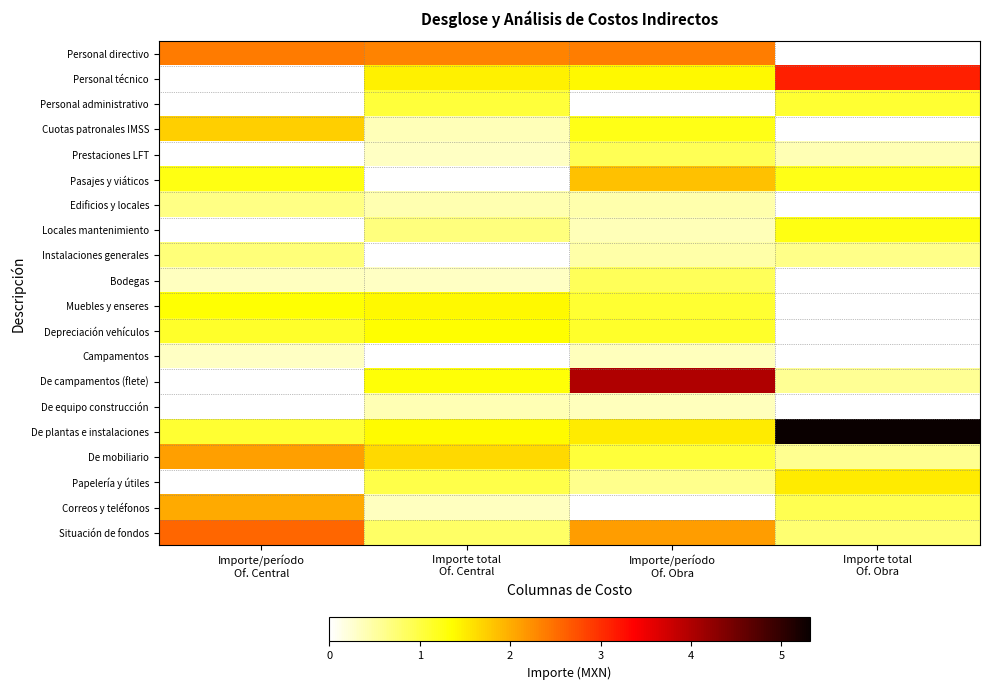

What is the difference between the highest and lowest values at Importe/período
Of. Obra?

4.0